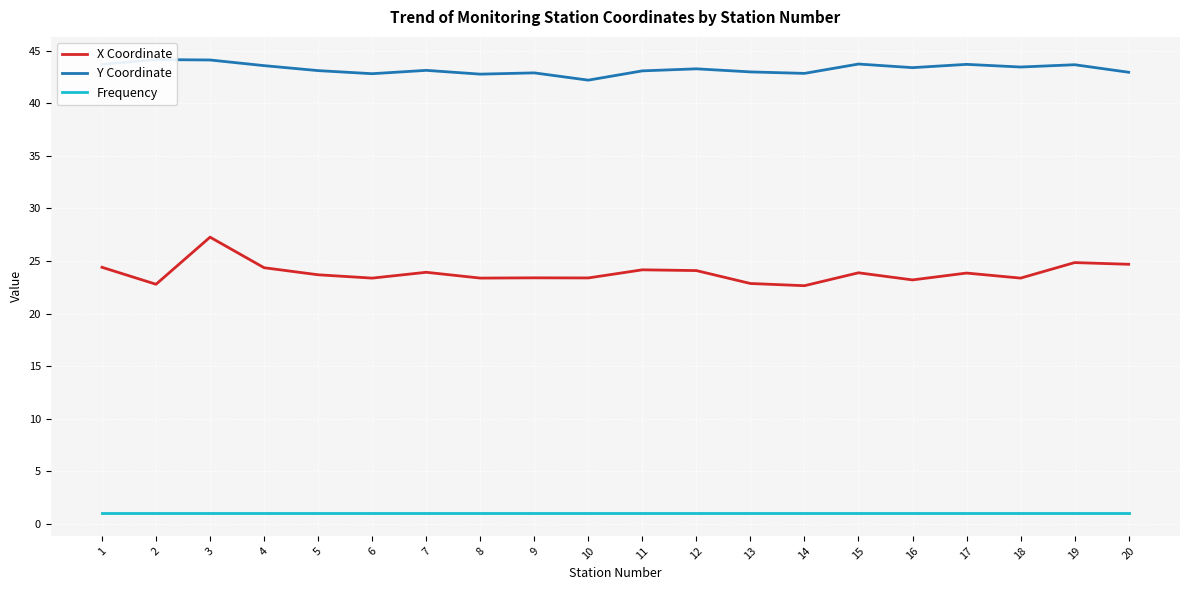

What is the value of the X Coordinate point at the 14th from the left?

22.6